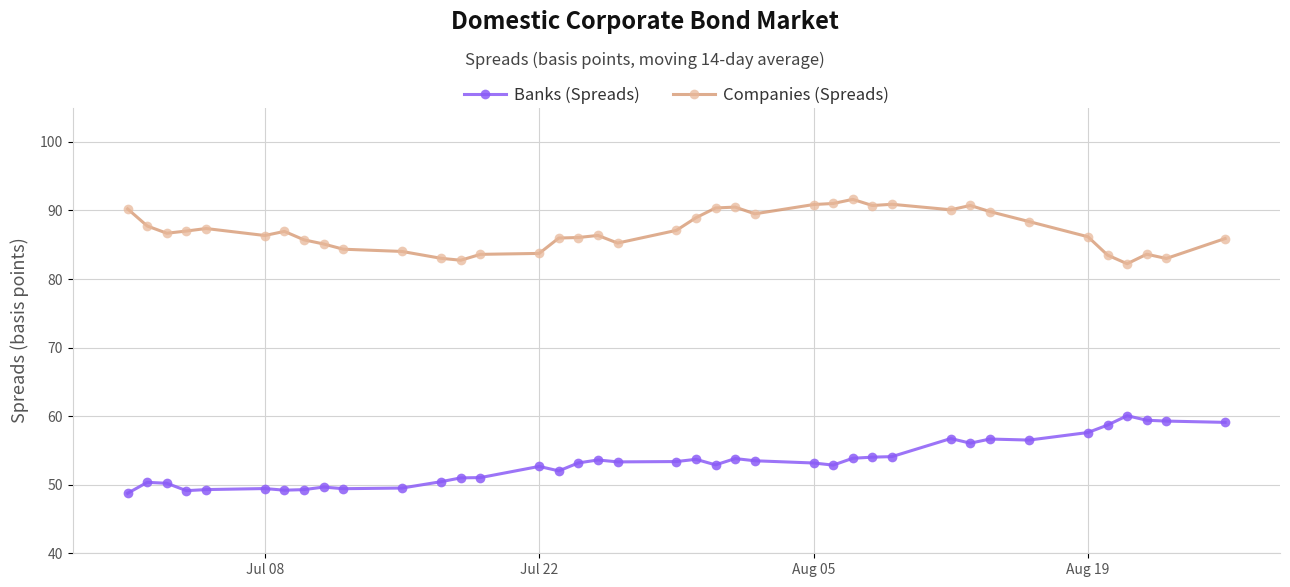

True or false: Companies (Spreads) has more than 2 points higher than both neighbors.

True